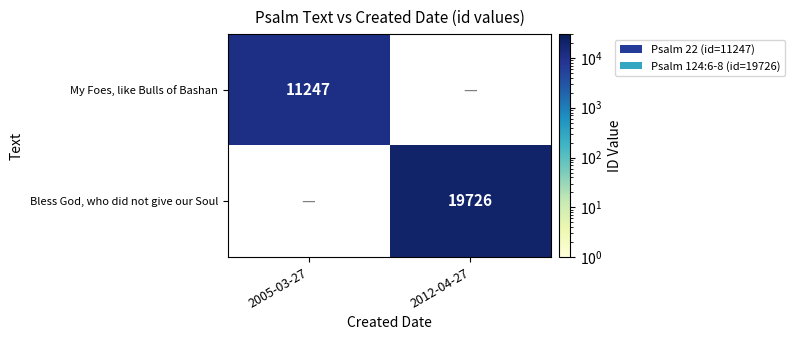

How many data points does each series have?

2